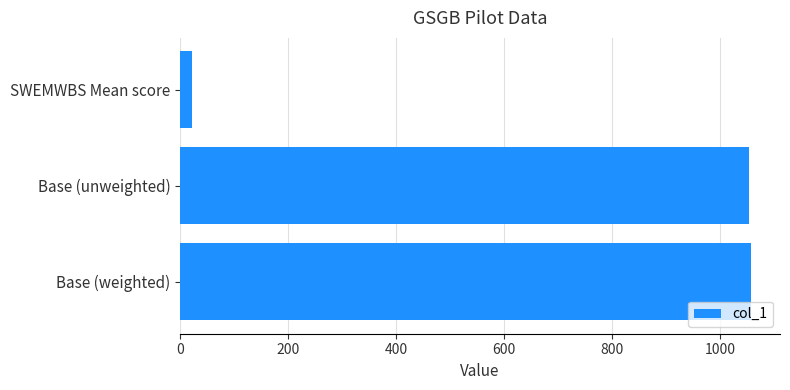

What is the change in value from SWEMWBS Mean score to Base (weighted)?

+1035.2